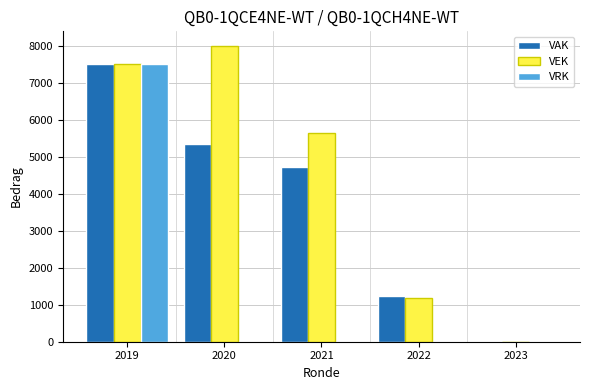

Reading left to right, what are all the values shown in this chart?

VAK: 2019=7500	2020=5340	2021=4711	2022=1248	2023=0
VEK: 2019=7500	2020=7988	2021=5631	2022=1189	2023=0
VRK: 2019=7500	2020=0	2021=0	2022=0	2023=0